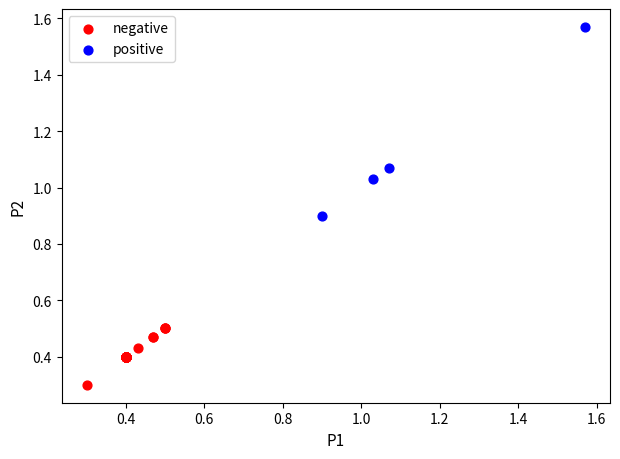

Which series reaches the maximum Y coordinate?

positive